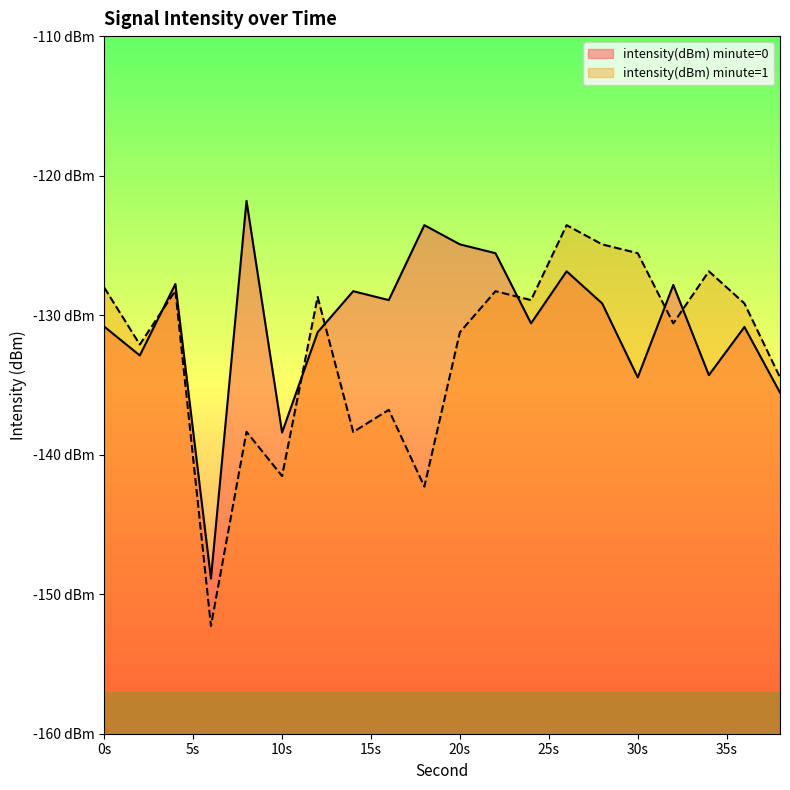

Does the chart display data point markers on the line(s)?

No